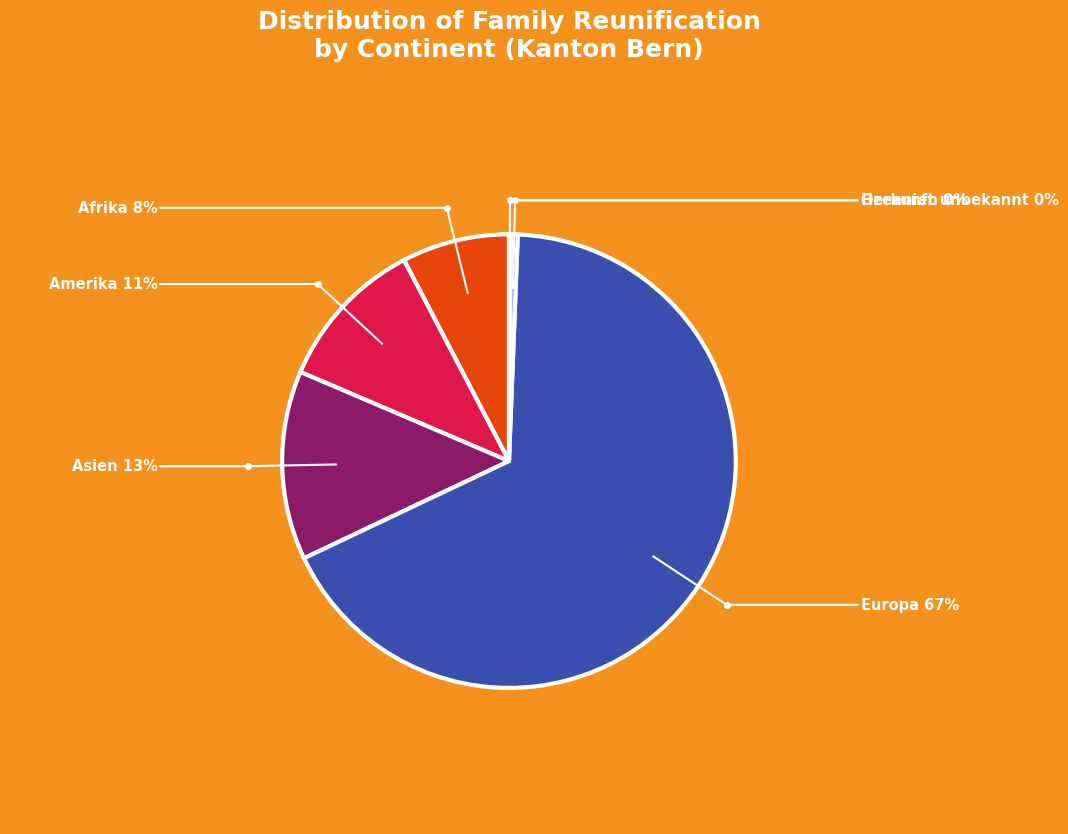

Which slice is the smallest?

Herkunft unbekannt